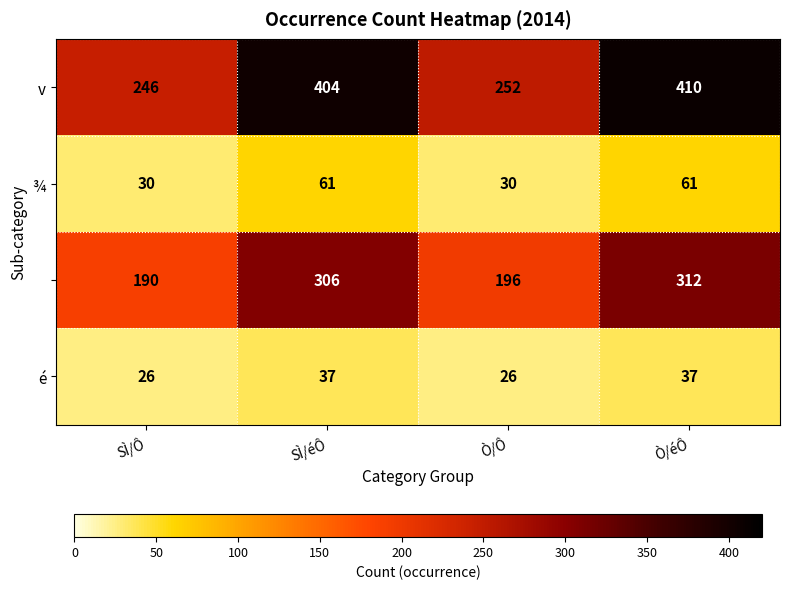

At which category is the sum across all series the highest?

Ò/éÔ